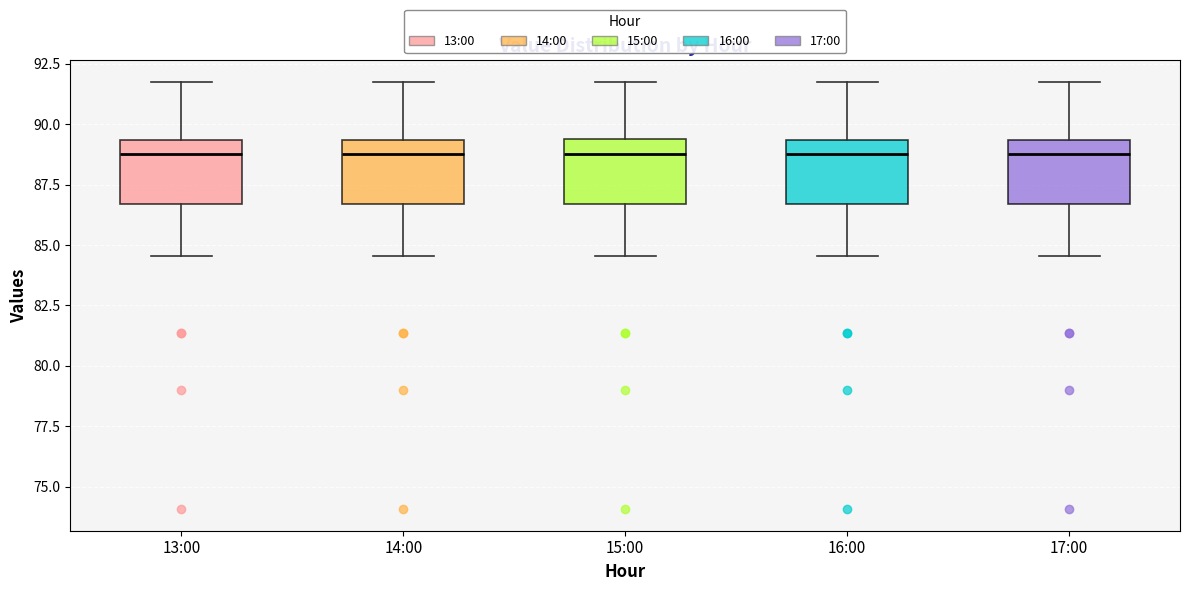

Reading left to right, read every box against the y-axis: the position of its median line, the range the box covers, and the ends of its whiskers. The values are not printed on the chart, so give them approximately, as read against the axis.

13:00: median 89.0, box 86.5 to 89.5, whiskers 84.5 to 92.0
14:00: median 89.0, box 86.5 to 89.5, whiskers 84.5 to 92.0
15:00: median 89.0, box 86.5 to 89.5, whiskers 84.5 to 92.0
16:00: median 89.0, box 86.5 to 89.5, whiskers 84.5 to 92.0
17:00: median 89.0, box 86.5 to 89.5, whiskers 84.5 to 92.0